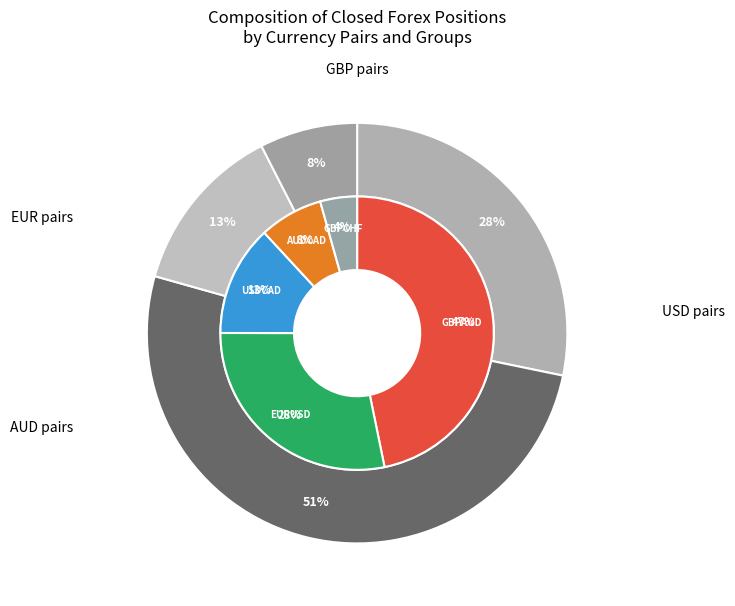

True or false: GBPCHF_2 accounts for 4% of the total.

True